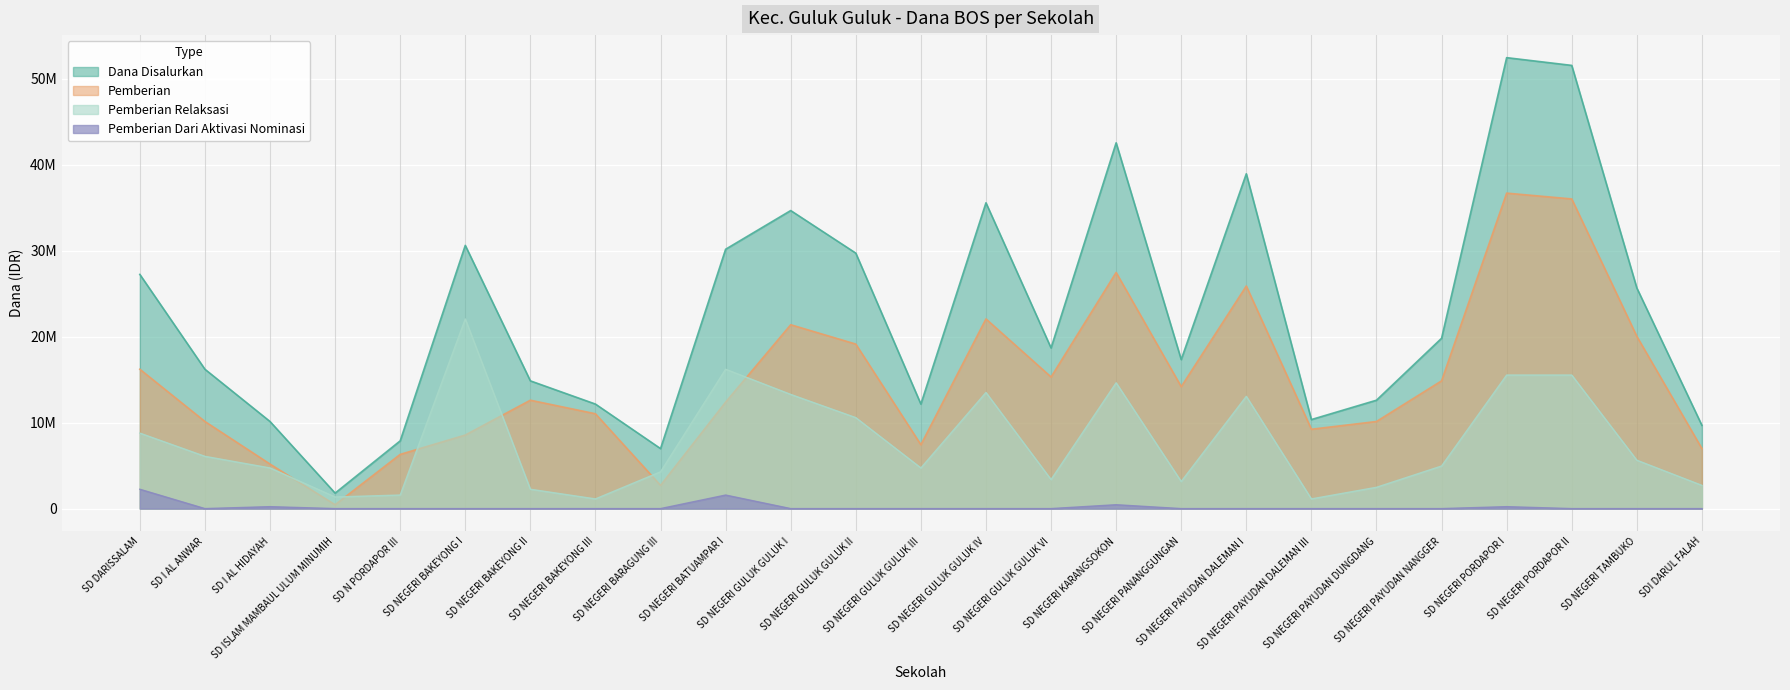

Between SD ISLAM MAMBAUL ULUM MINUMIH and SD NEGERI PAYUDAN DALEMAN I, which series saw the biggest shift?

Dana Disalurkan